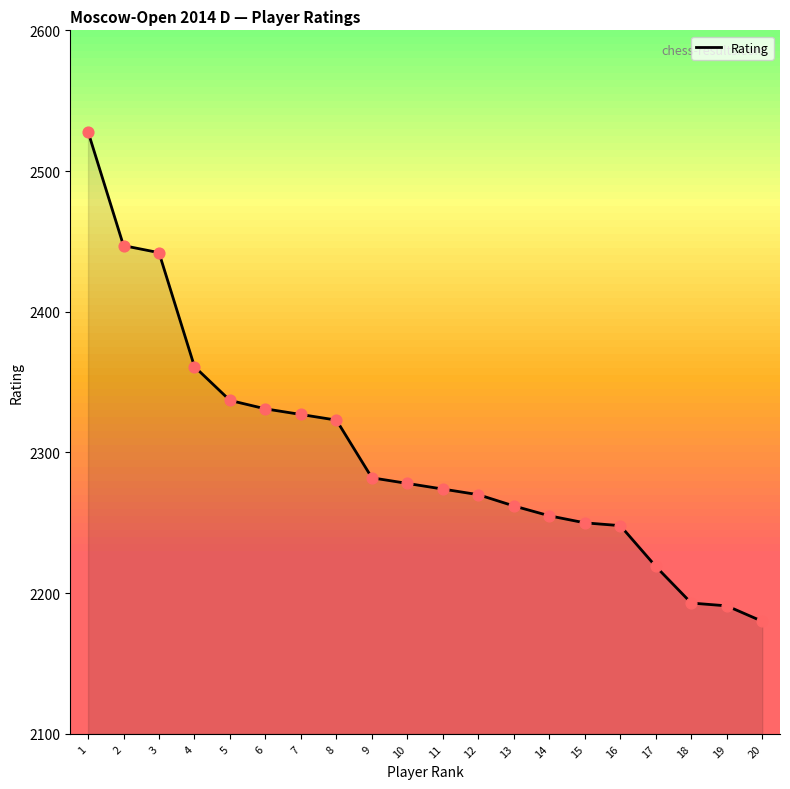

Approximately how many times larger is the value at 16 compared to 1?

0.9